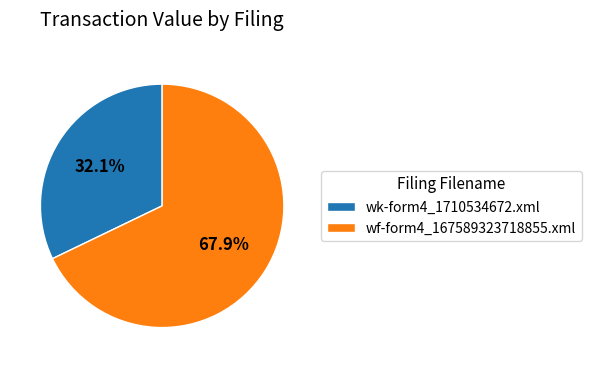

To the nearest percent, what is the average slice percentage?

50%